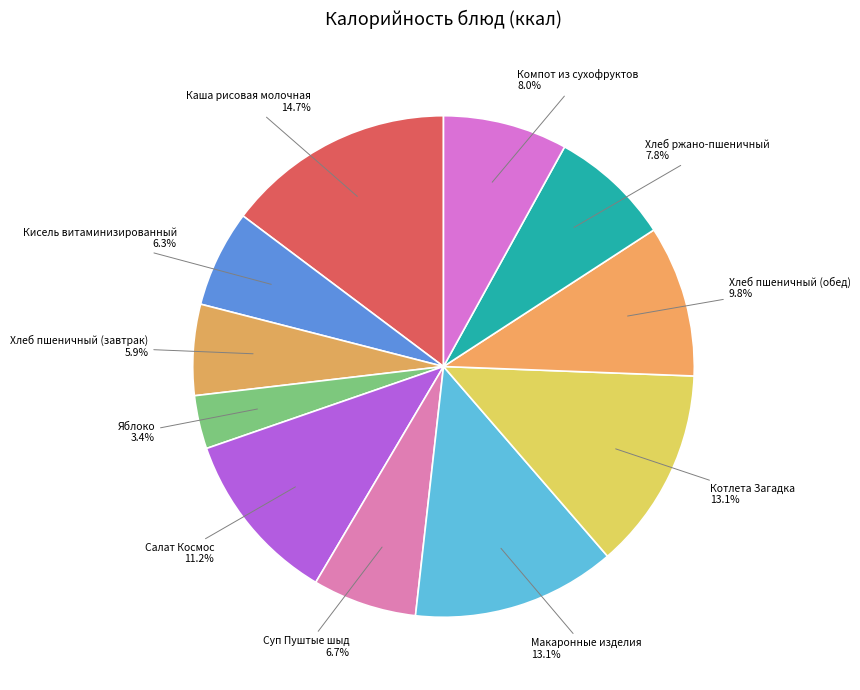

To the nearest percent, what is the average slice percentage?

9%